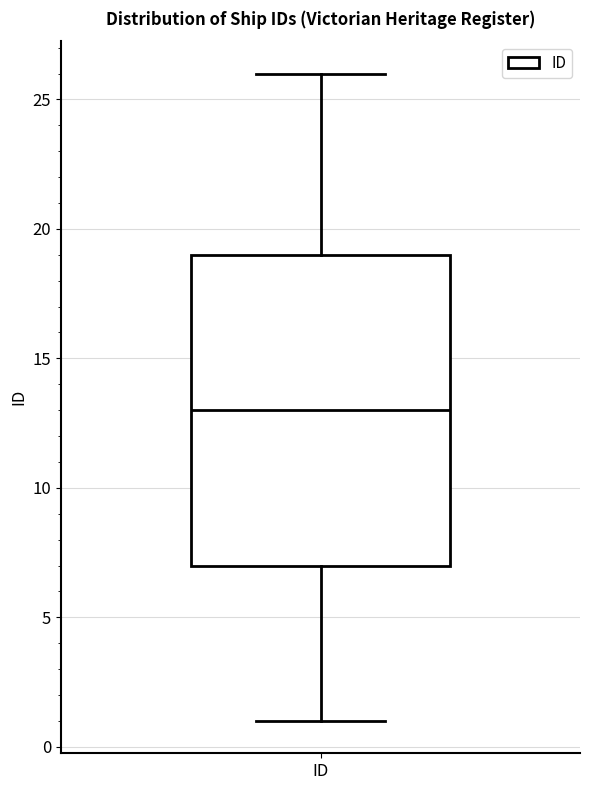

Where does the lower whisker of the box for ID end on the y-axis? The values are not printed on the chart, so give them approximately, as read against the axis.

1